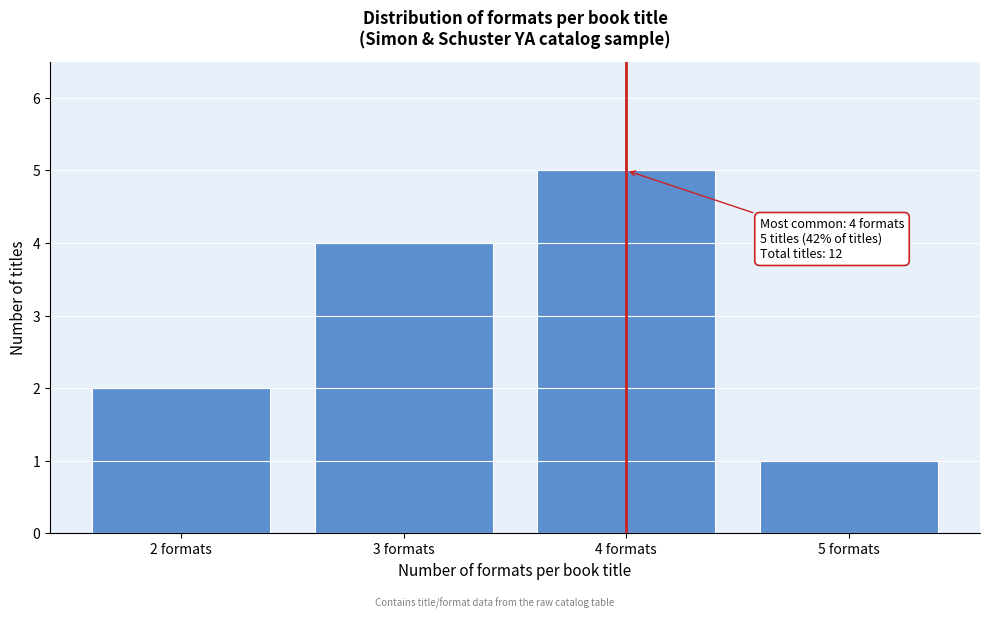

Reading left to right, what are all the values shown in this chart?

2 formats=2	3 formats=4	4 formats=5	5 formats=1